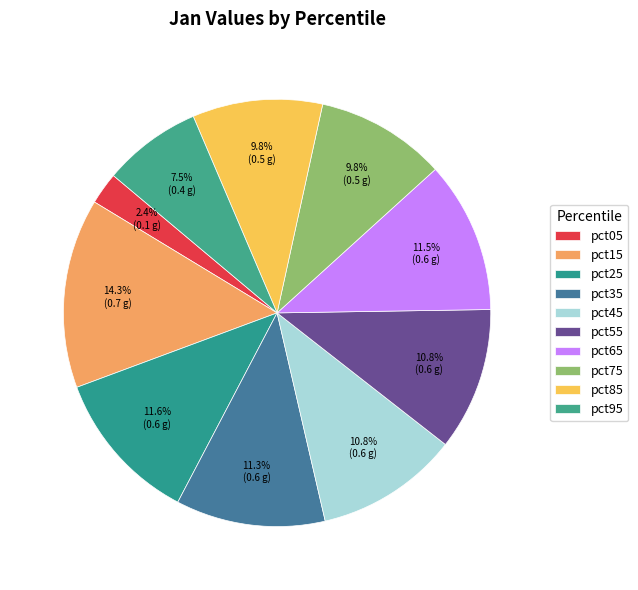

To the nearest percent, what portion does pct05 represent?

2%